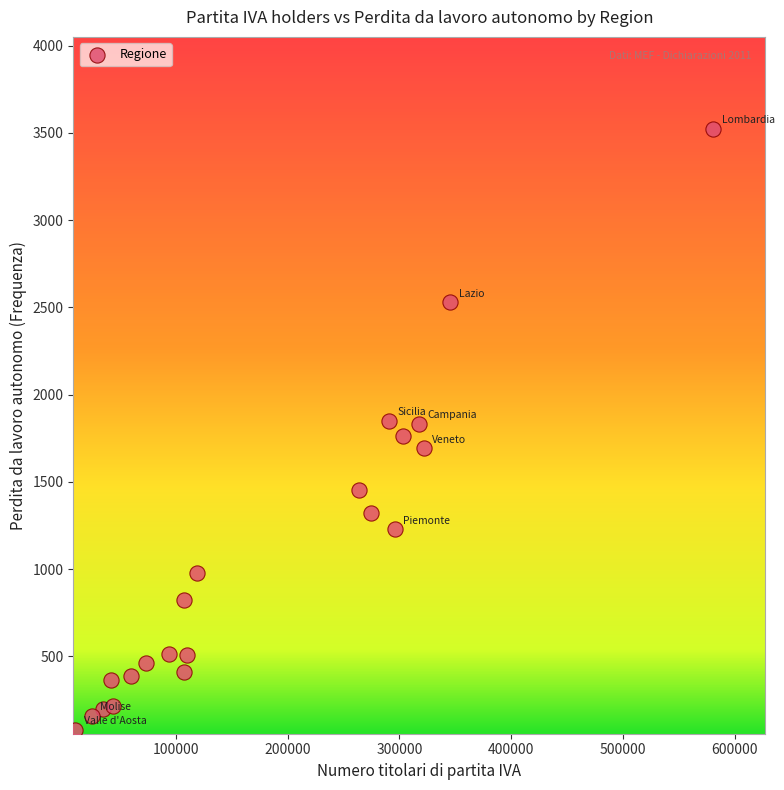

What is the range of X values (max minus min)?

570801